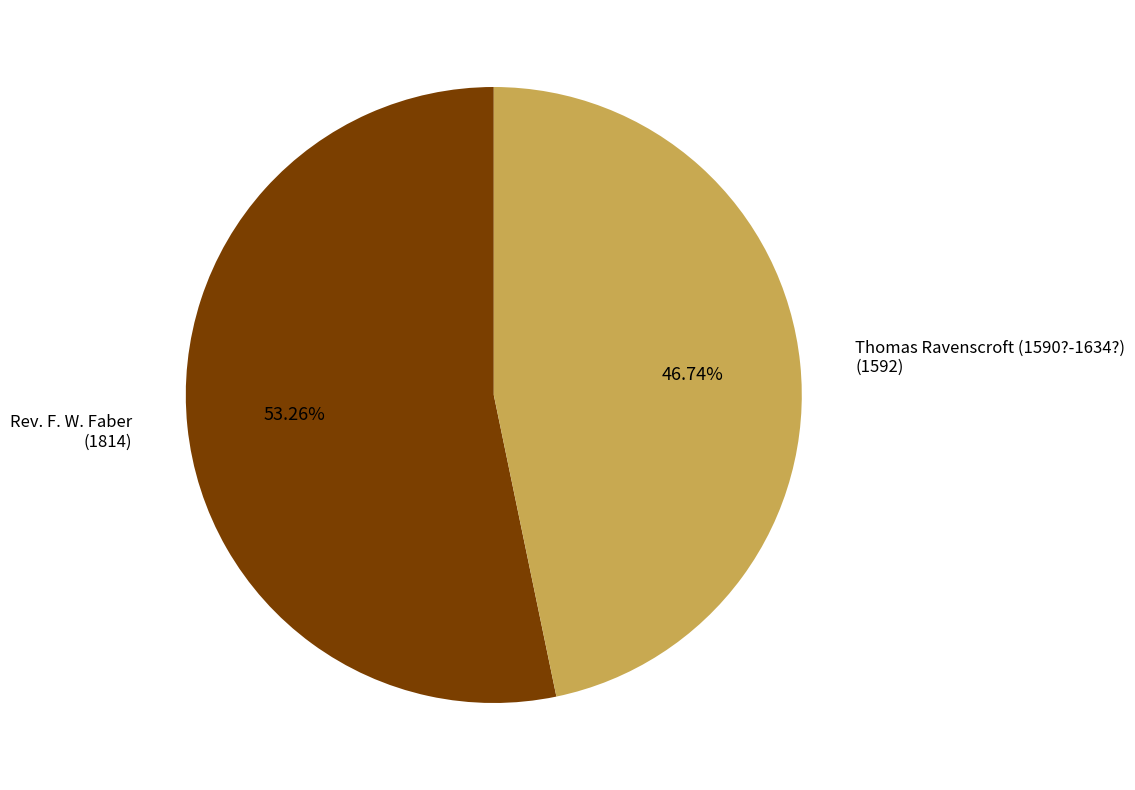

How many slices are in this pie chart?

2